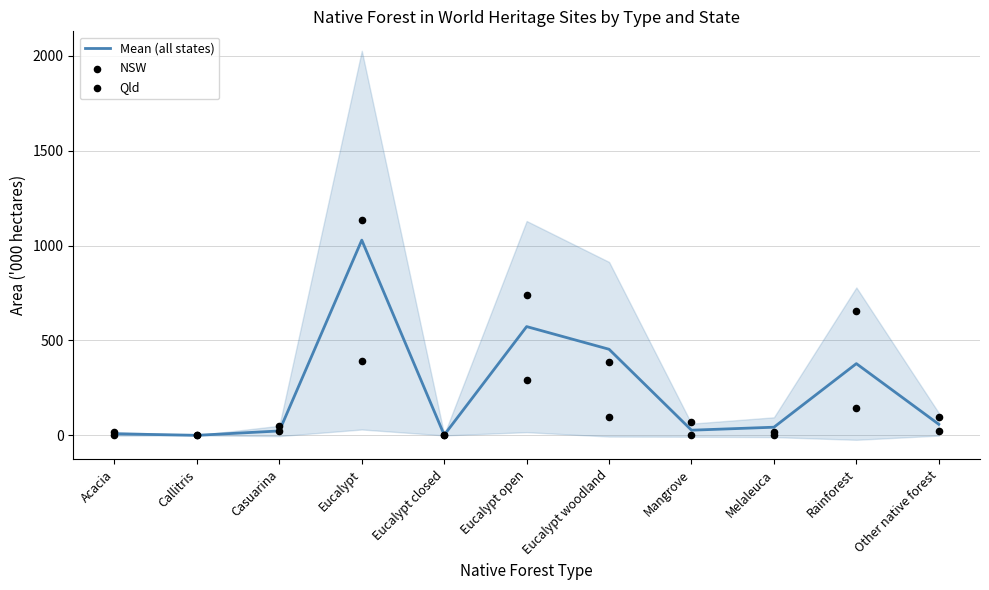

Which series has the widest spread of Y values?

NSW